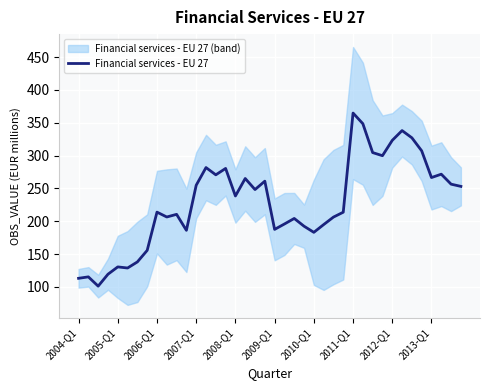

What is the maximum value for Financial services - EU 27?

364.7